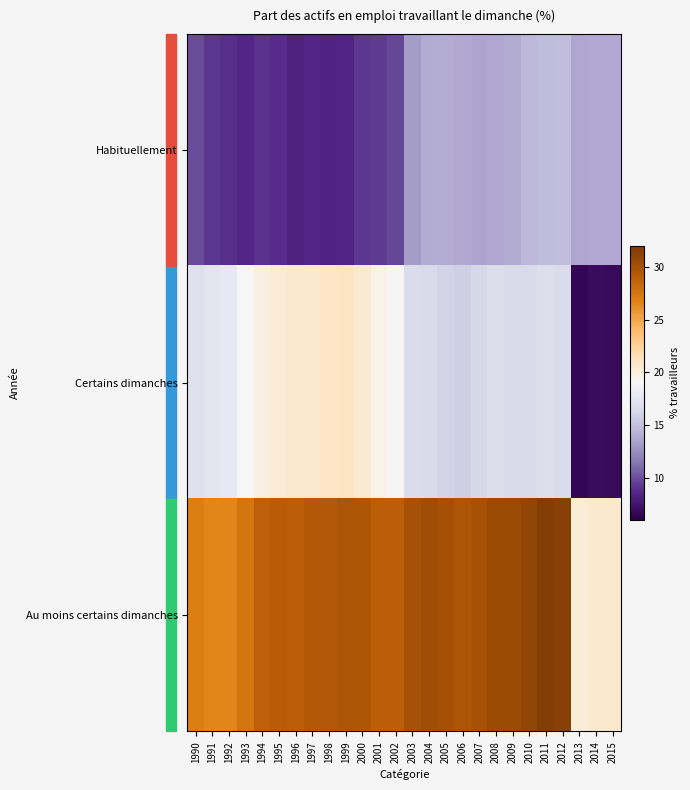

Which series has the largest total across all categories?

Au moins certains dimanches